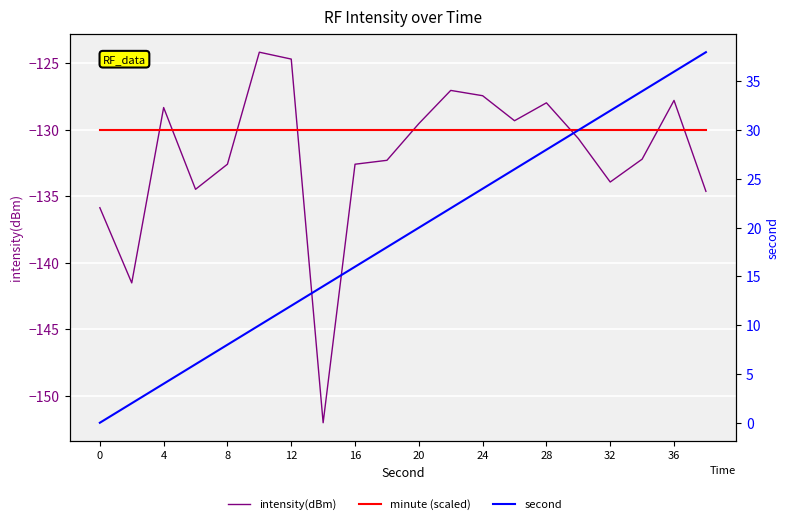

What is the maximum value shown in the chart?

38.0